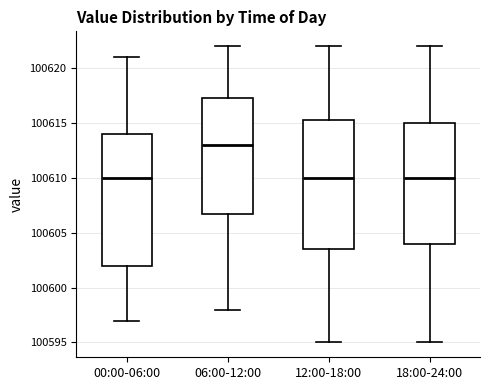

Reading left to right, transcribe this box plot: for each box, give where its median line is, the range the box spans, and where its two whiskers end, as read against the y-axis. The values are not printed on the chart, so give them approximately, as read against the axis.

00:00-06:00: median 100610.0, box 100602.0 to 100614.0, whiskers 100597.0 to 100621.0
06:00-12:00: median 100613.0, box 100607.0 to 100617.5, whiskers 100598.0 to 100622.0
12:00-18:00: median 100610.0, box 100603.5 to 100615.5, whiskers 100595.0 to 100622.0
18:00-24:00: median 100610.0, box 100604.0 to 100615.0, whiskers 100595.0 to 100622.0